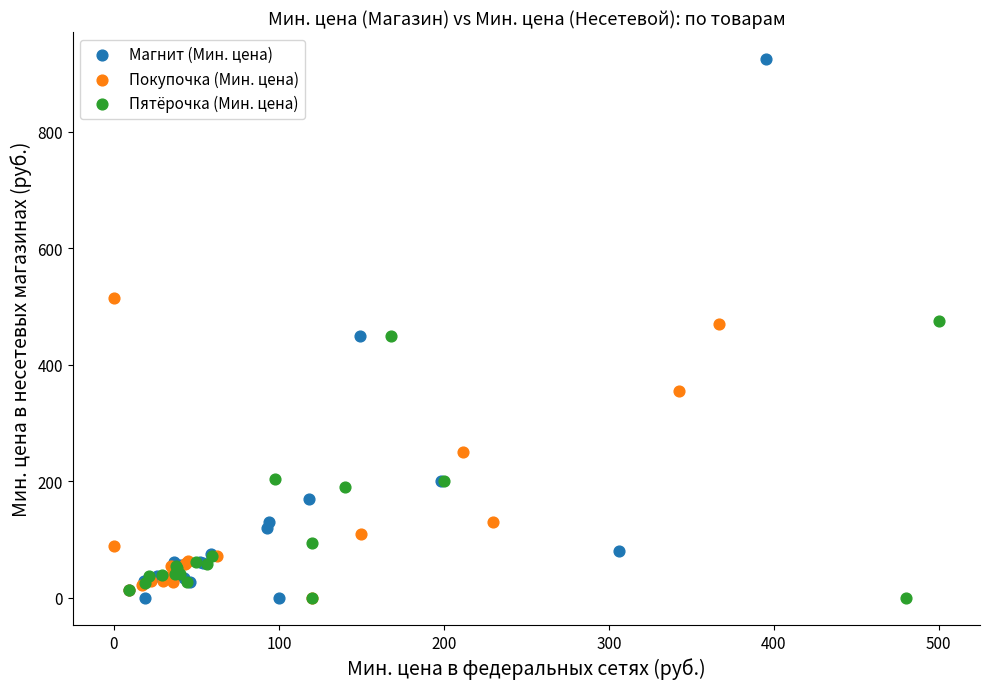

Which series has the largest Y range (max minus min)?

Магнит (Мин. цена)